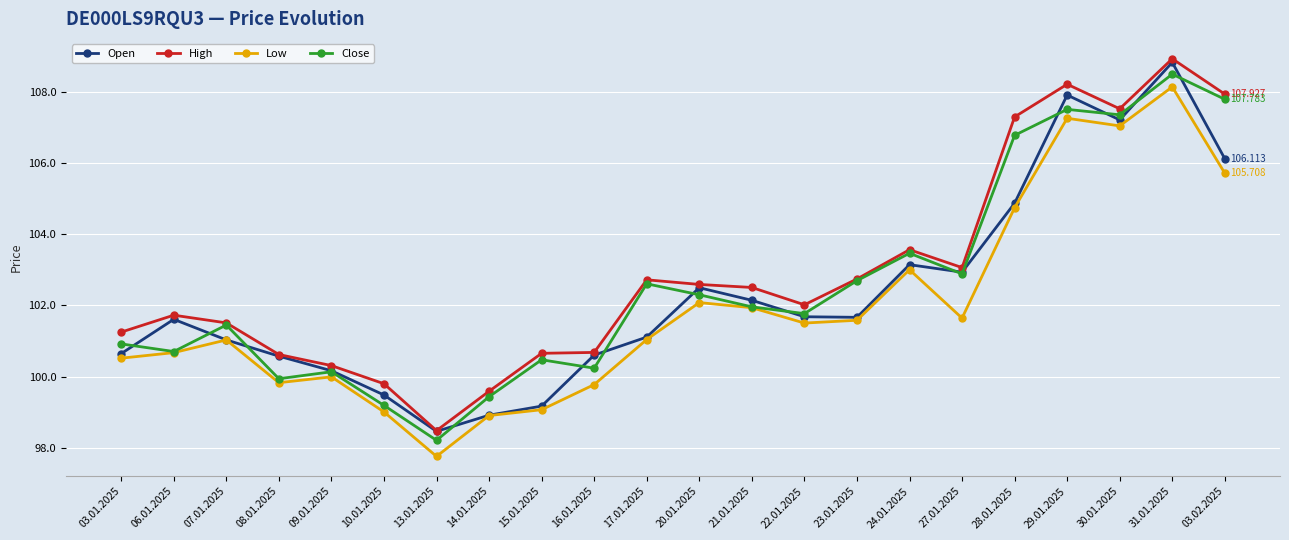

Which series has the largest range (max minus min)?

High